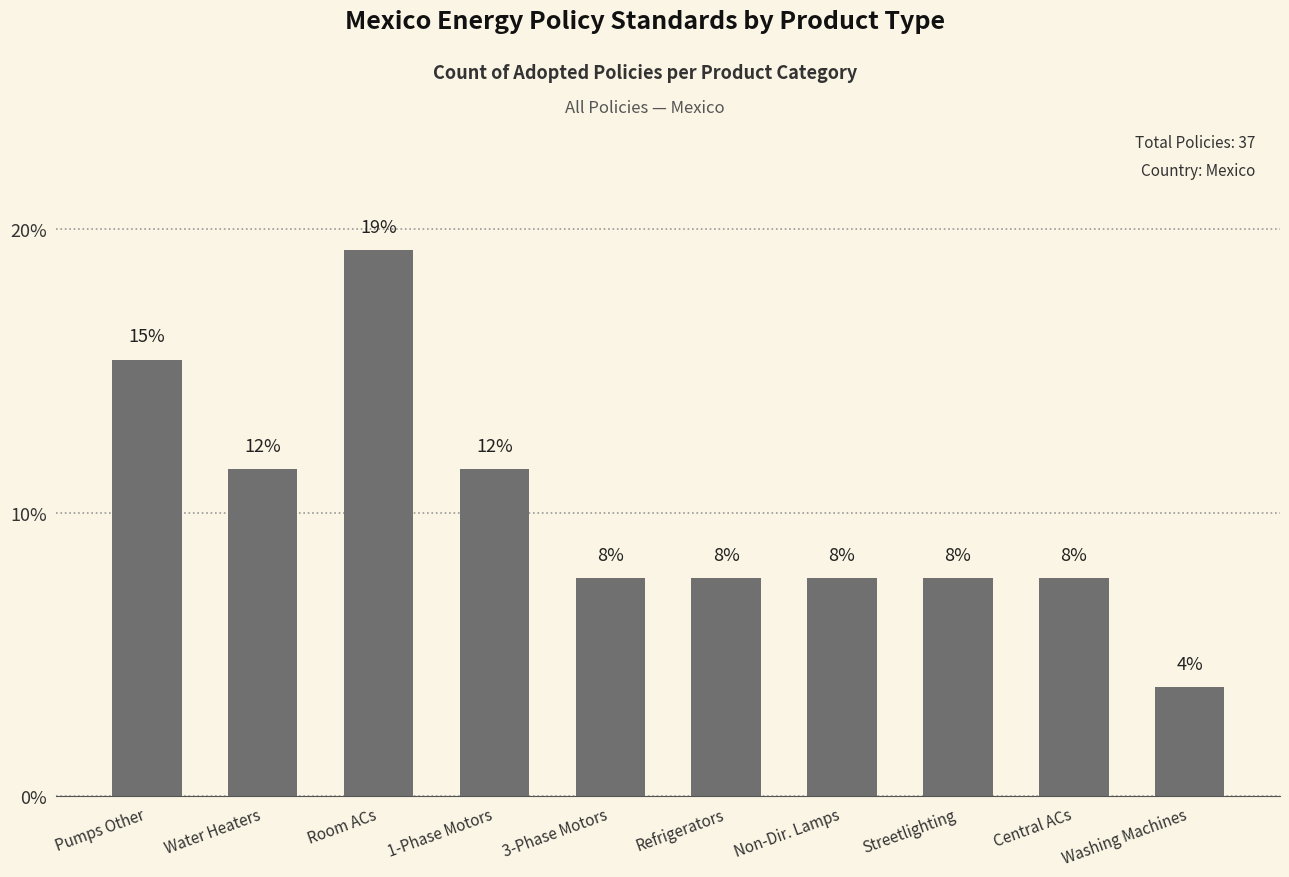

How many bars are there in total?

10